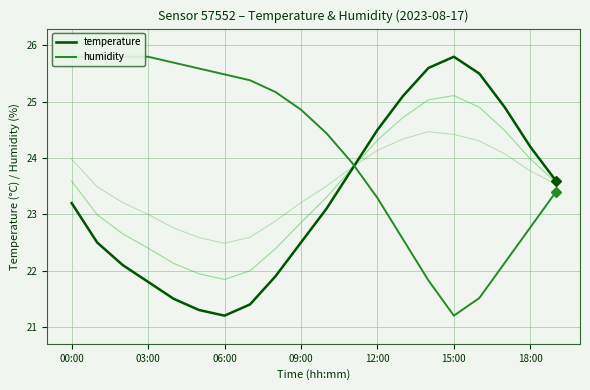

What is the difference between the maximum and minimum values in the temperature series?

4.6